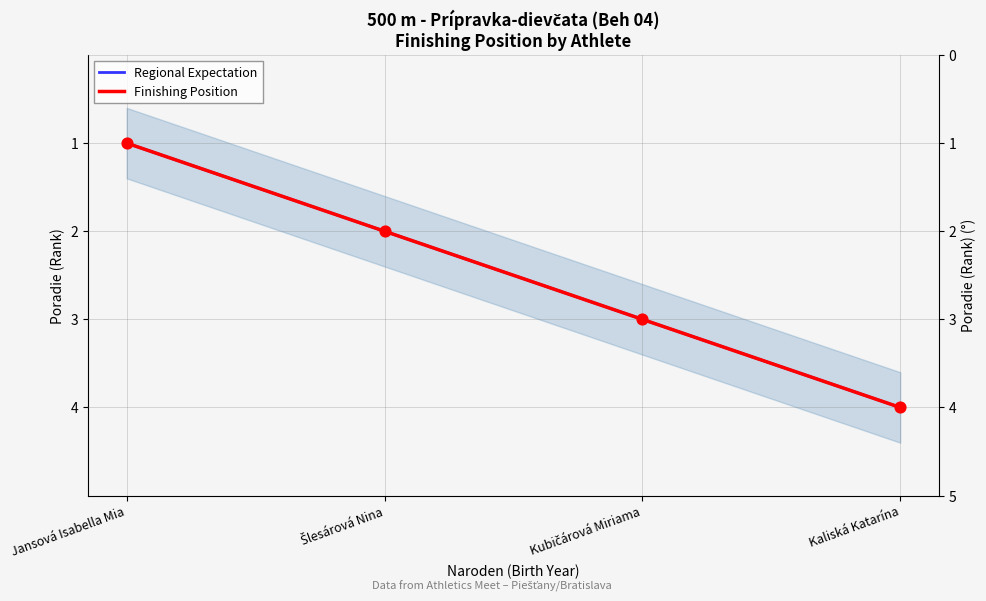

Which series has the largest Y range (max minus min)?

Regional Expectation